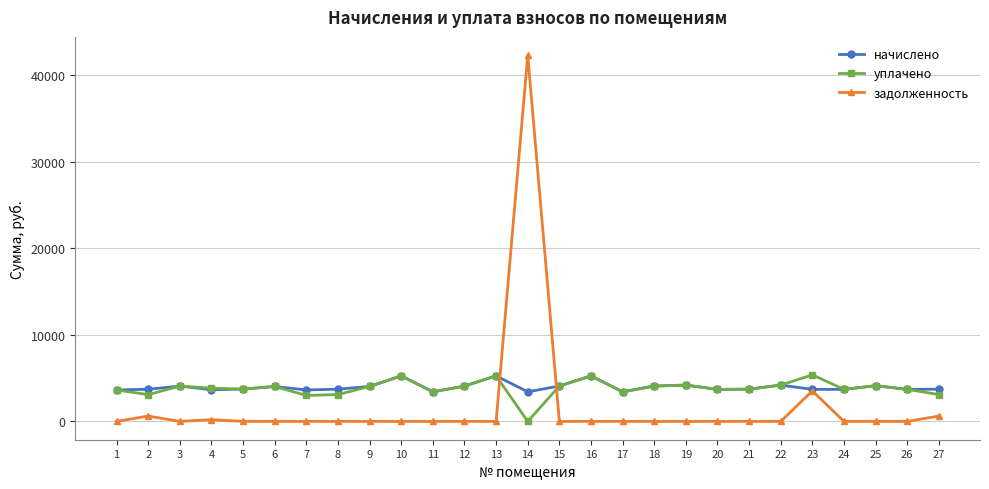

The value of задолженность at 10 is -27693.1. True or false?

False